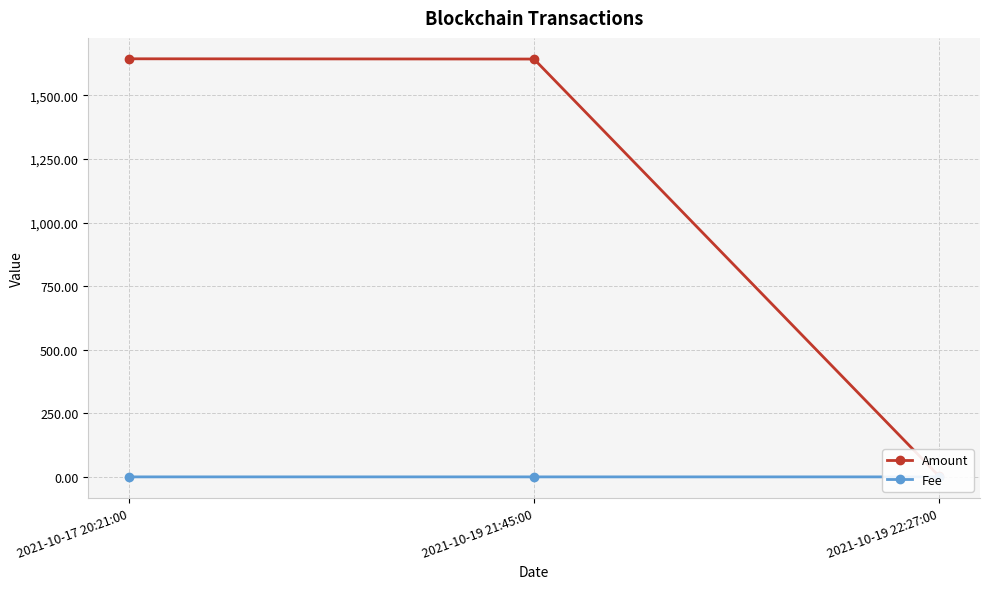

The value of Fee at 2021-10-19 22:27:00 is 0.0. True or false?

False